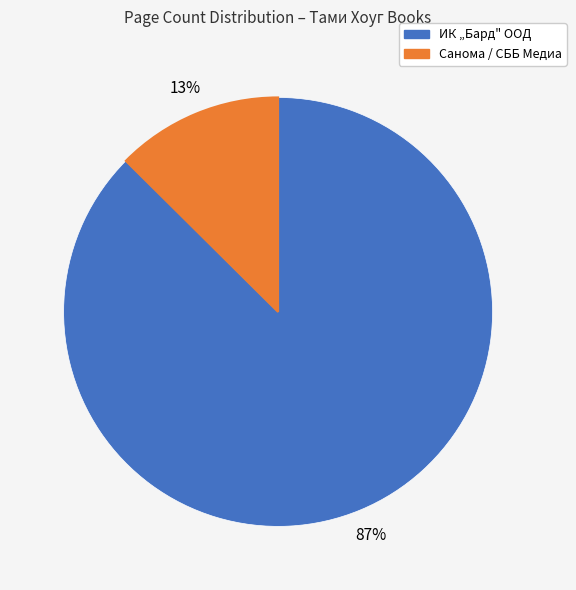

Is there any slice that represents more than half of the pie?

Yes